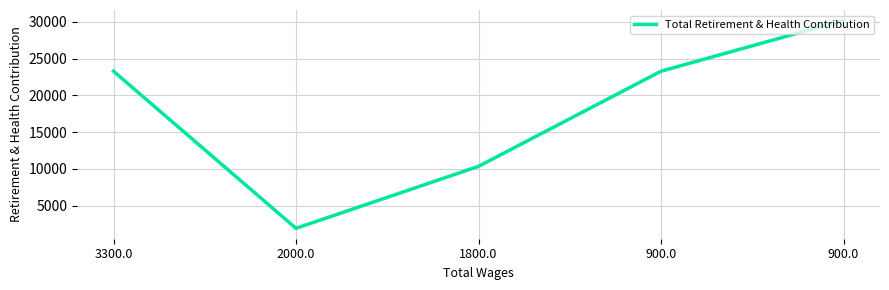

Is this an area chart (filled region under the line)?

No